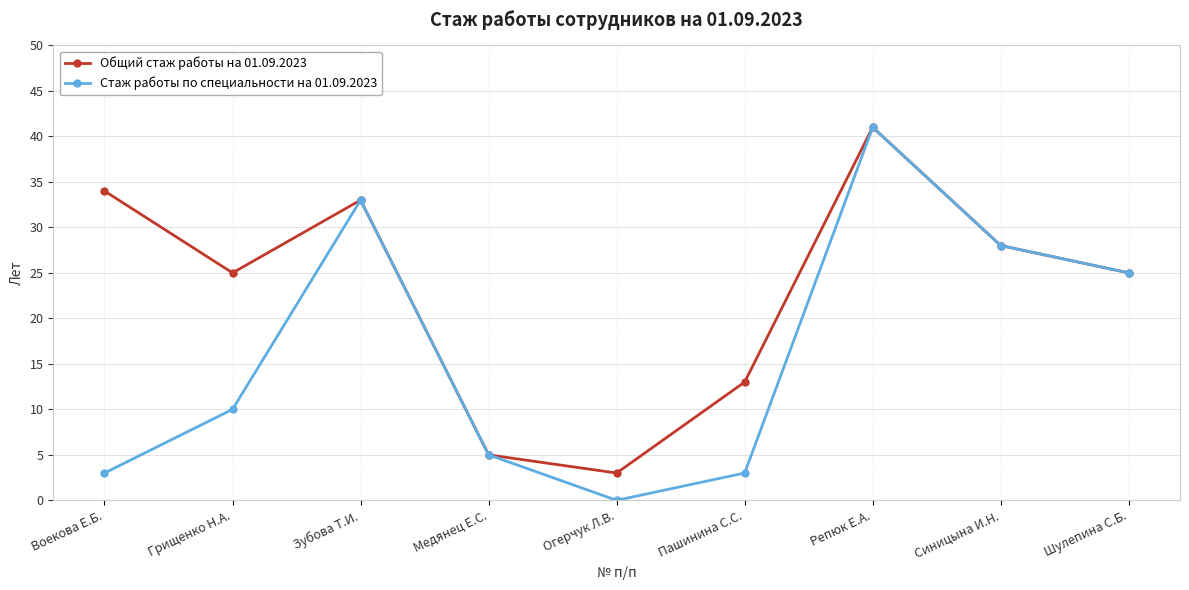

List the series in order of their overall mean, highest first.

Общий стаж работы на 01.09.2023, Стаж работы по специальности на 01.09.2023